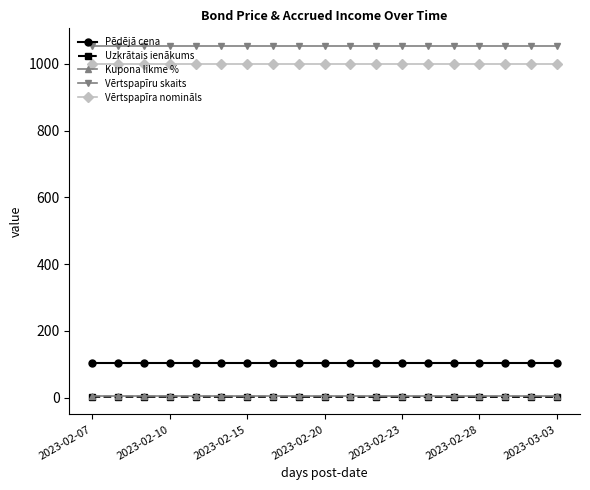

What is the greatest value displayed?

1054.0